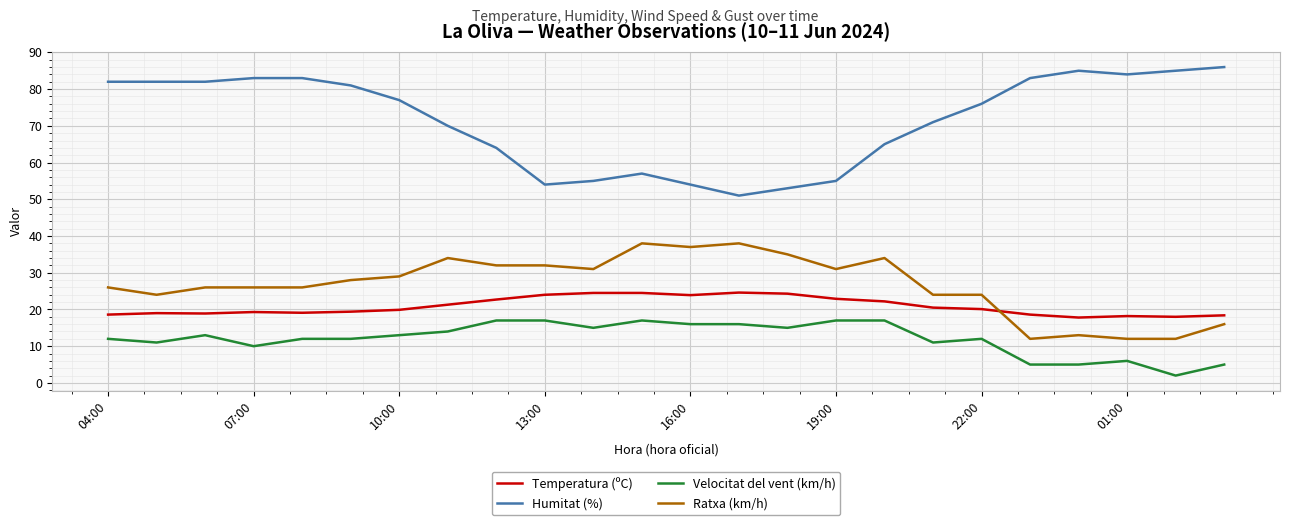

List the series in order of their peak value, lowest first.

Velocitat del vent (km/h), Temperatura (ºC), Ratxa (km/h), Humitat (%)